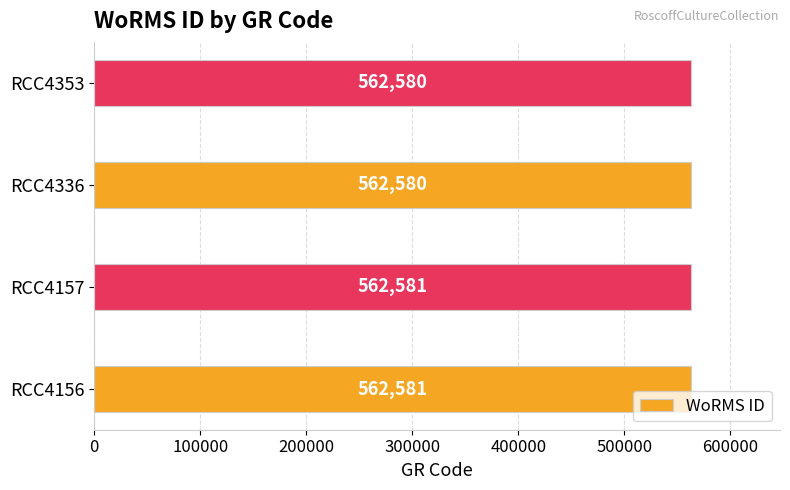

How many values are between 562580 and 562581?

4